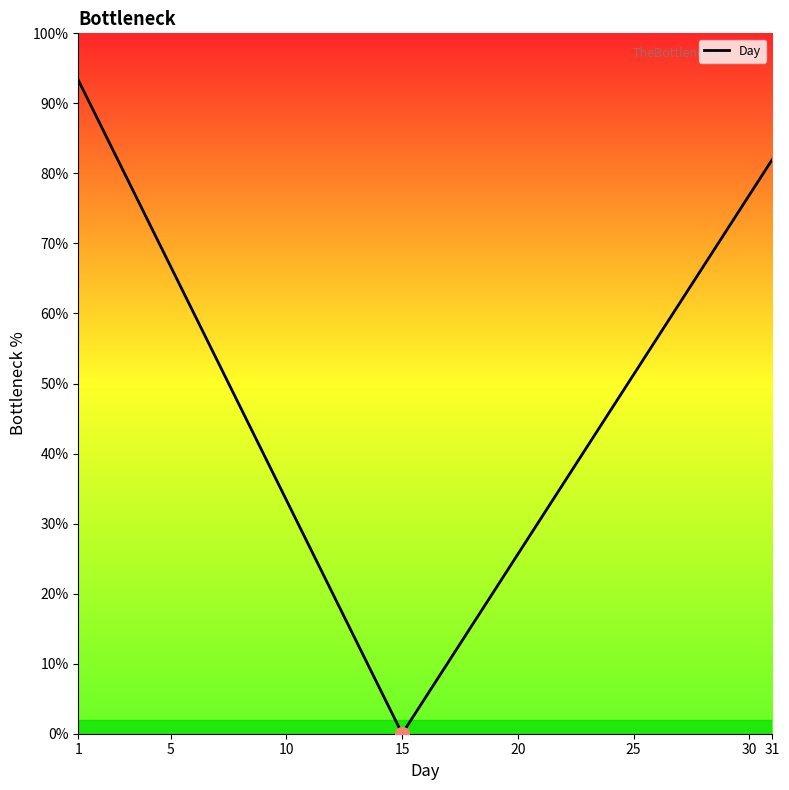

Does the chart have visible grid lines?

No